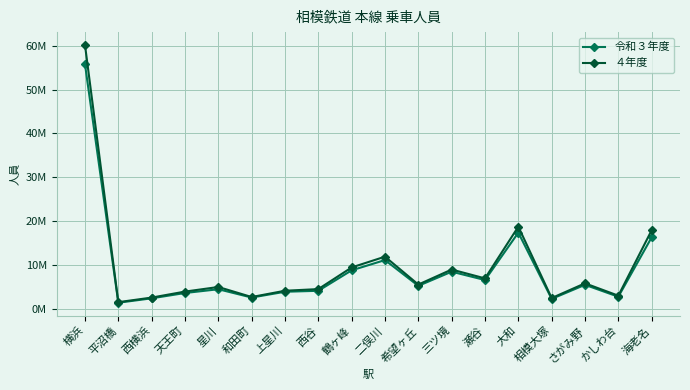

What is the label of the 8th point from the left?

西谷